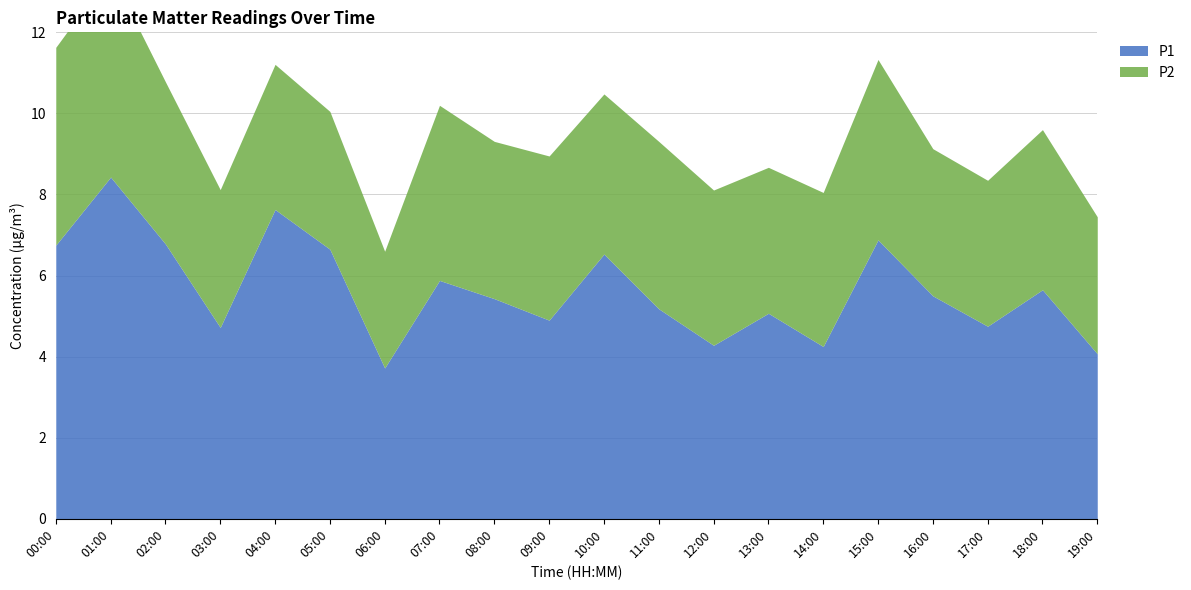

What value does the P2 series have at 11:00?

4.1